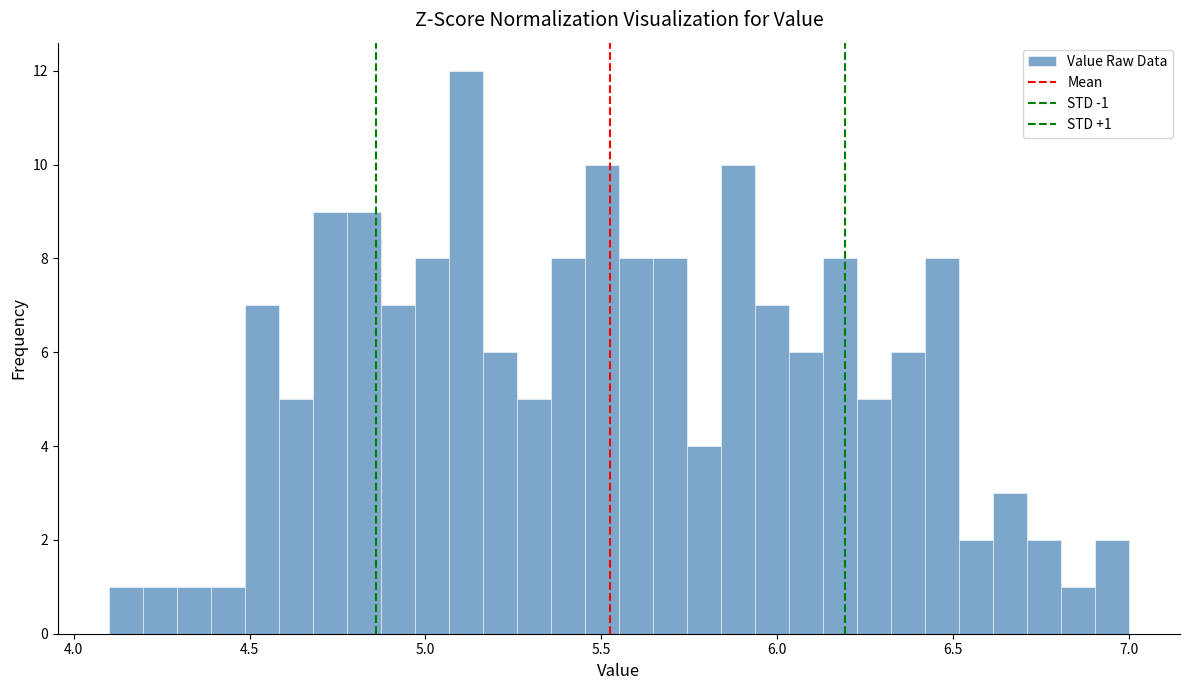

Read against the x-axis, roughly where is the centre of the tallest bar?

5.10